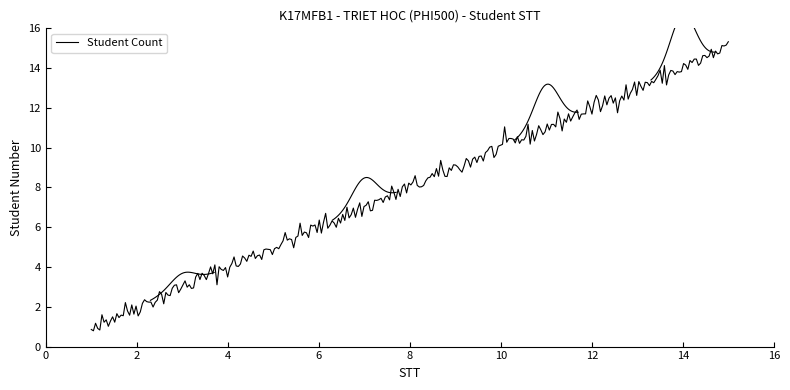

Rank the categories by value from highest to lowest.

15, 14, 13, 12, 11, 10, 9, 8, 7, 6, 5, 4, 3, 2, 1